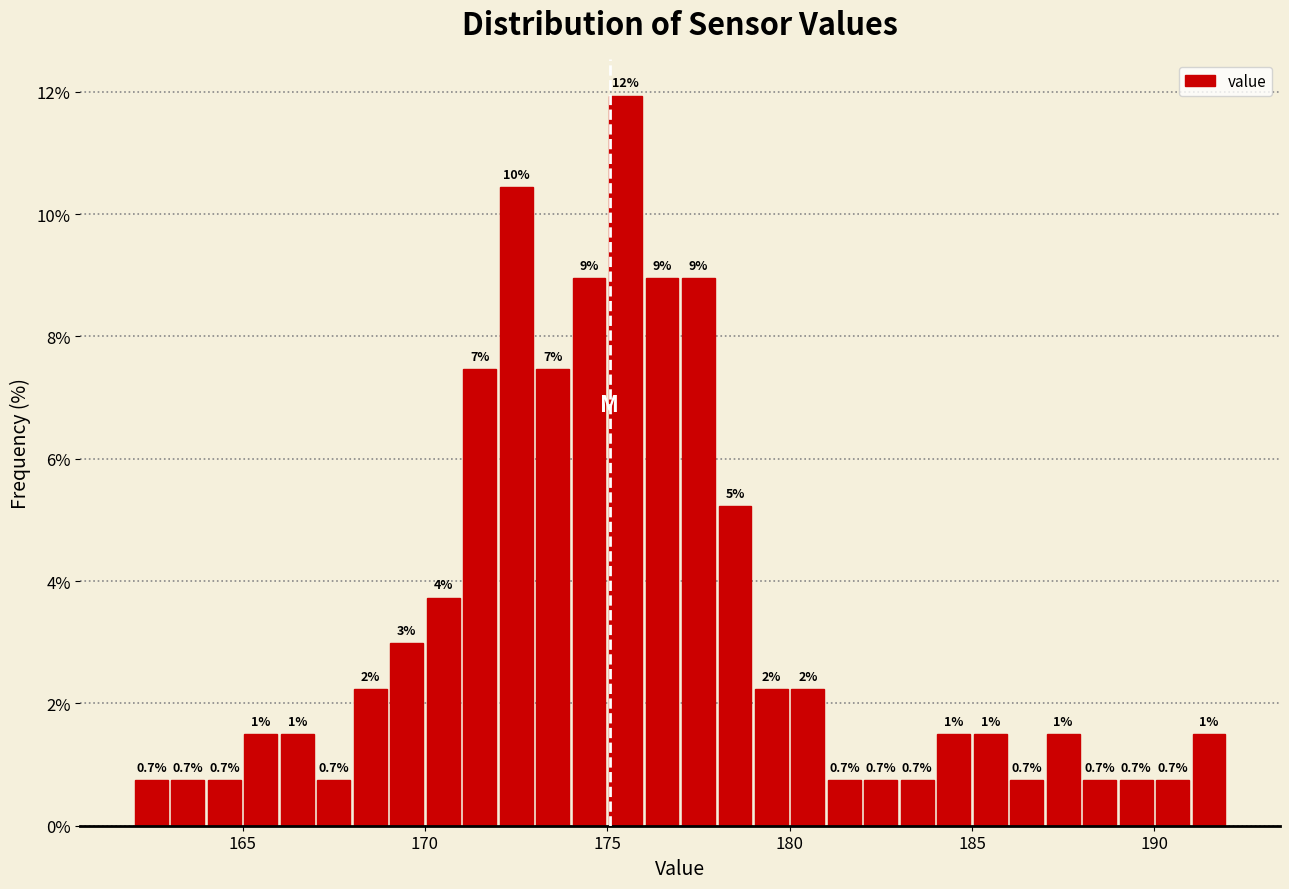

Around what value on the x-axis is the tallest bar? Give the approximate position of its centre, as read against the axis.

175.5